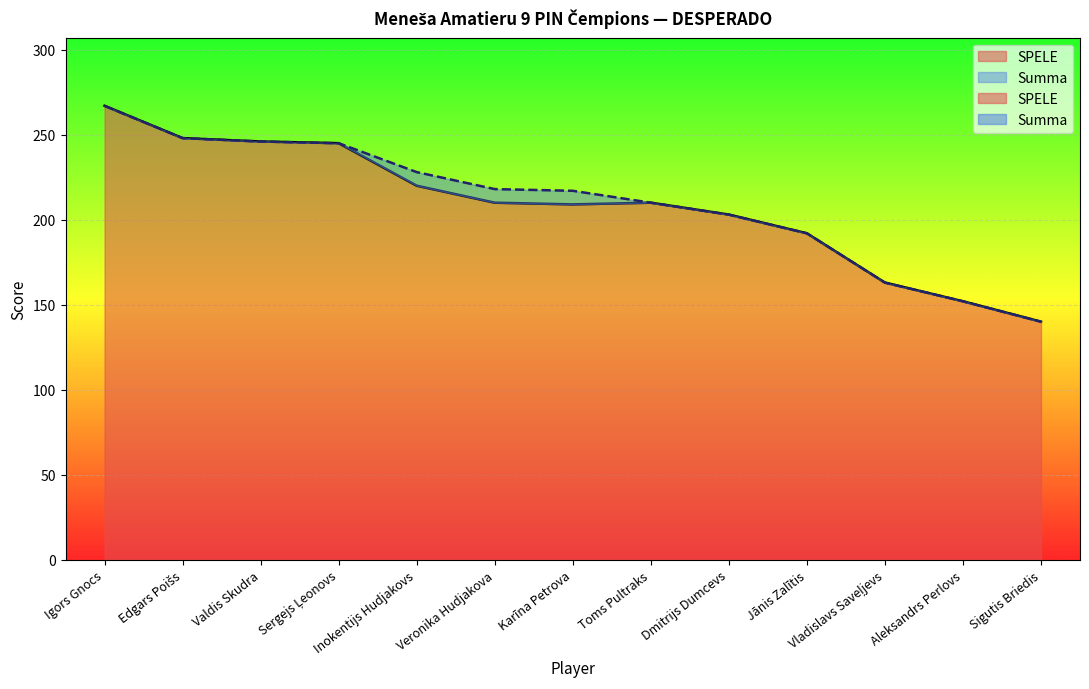

Which category has the highest value in the Summa series?

Igors Gnocs